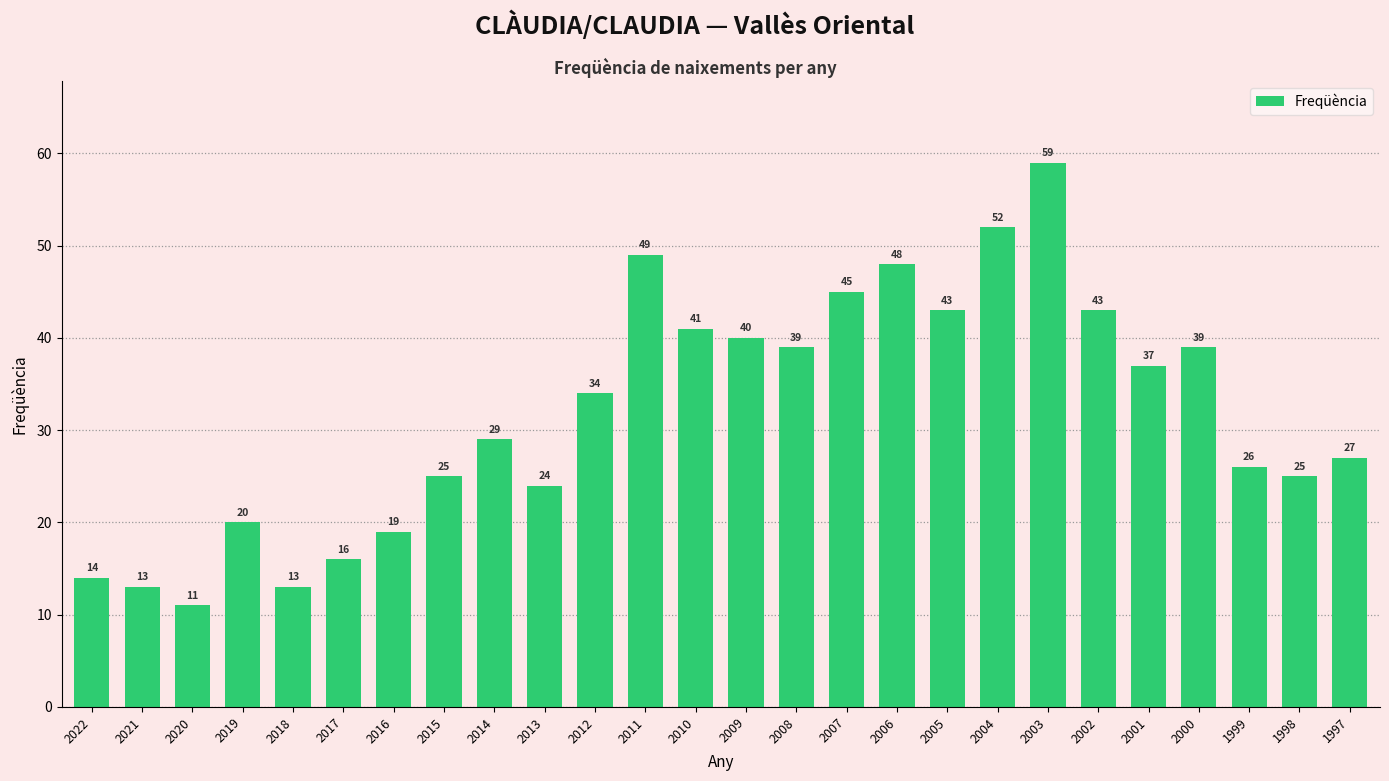

What is the average value?

32